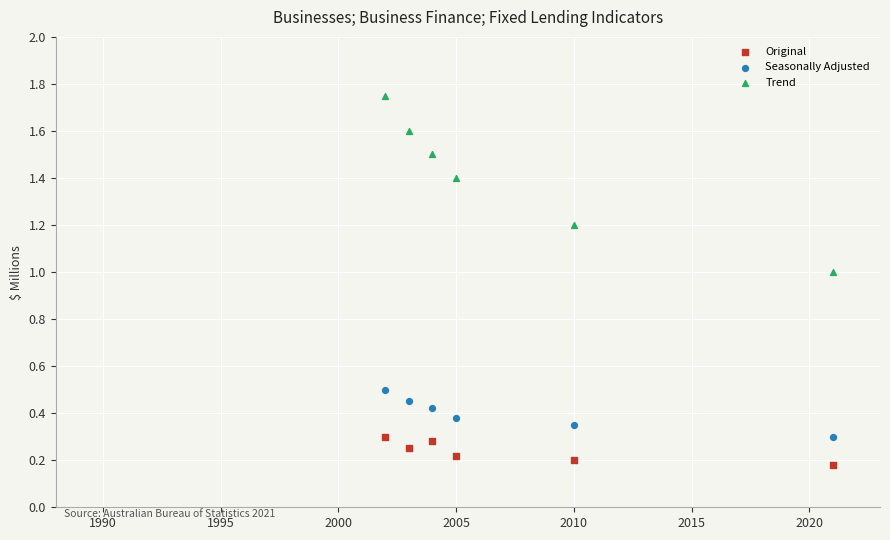

Which series reaches the minimum Y coordinate?

Original